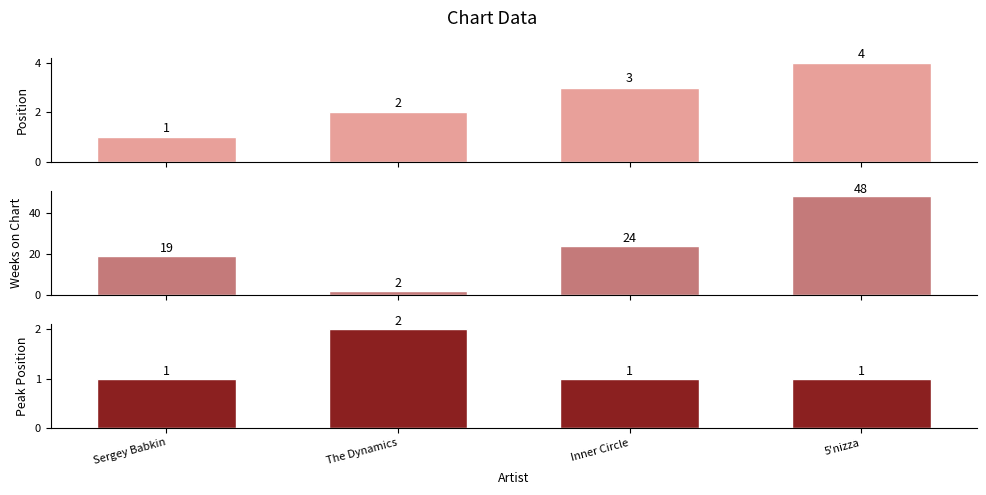

Reading right to left, transcribe all the data shown in this chart.

Position: 4	3	2	1
Weeks on Chart: 48	24	2	19
Peak Position: 1	1	2	1